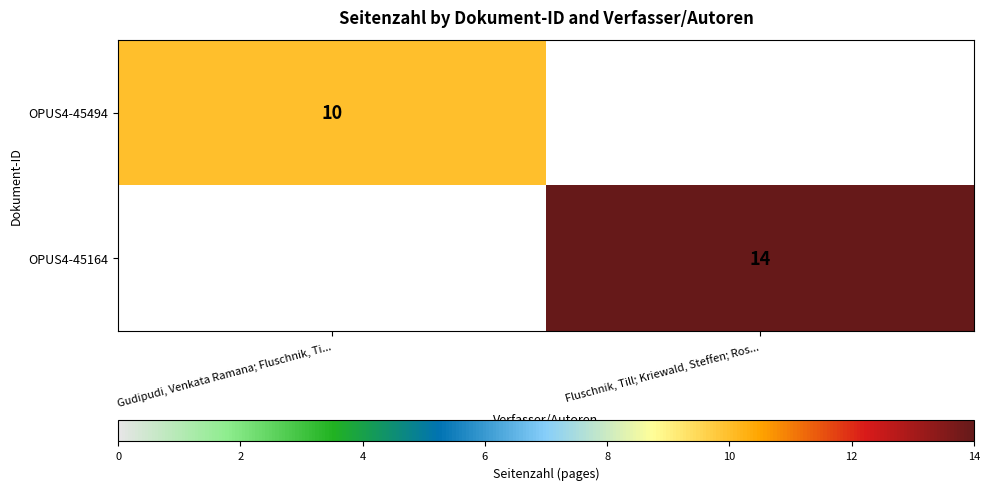

At which category is the sum across all series the highest?

Fluschnik, Till; Kriewald, Steffen; Ros...